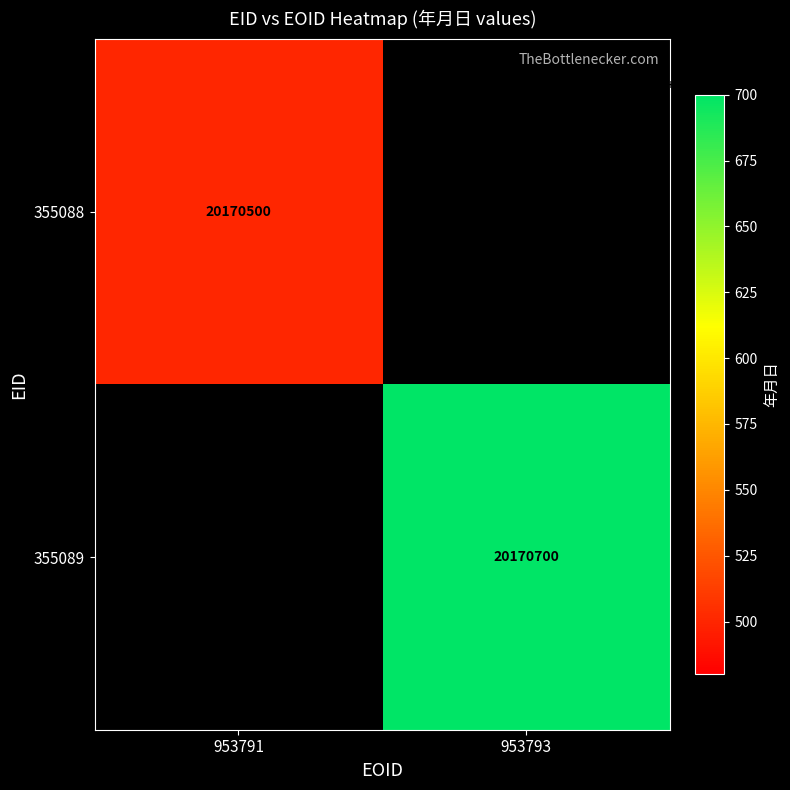

Is it true that 355089 equals 5587599 at 953793?

False